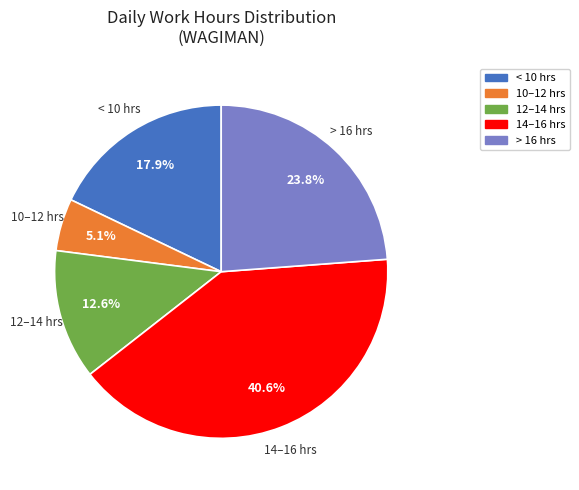

How many slices are in this pie chart?

5